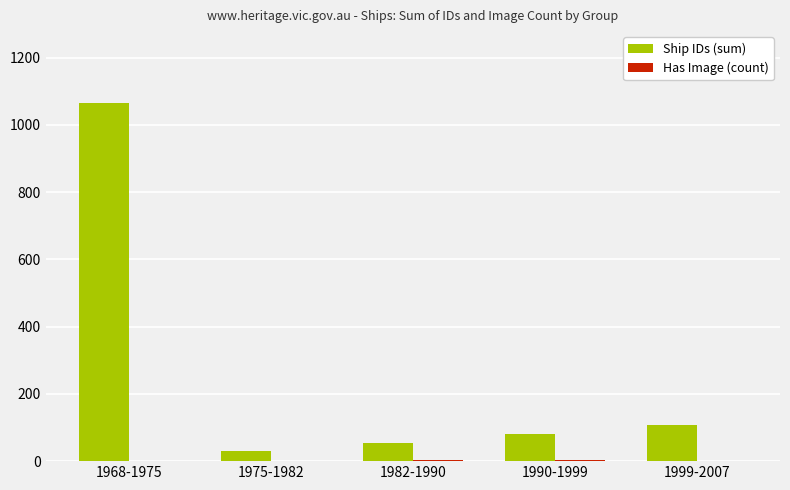

What is the total value across all series at 1999-2007?

109